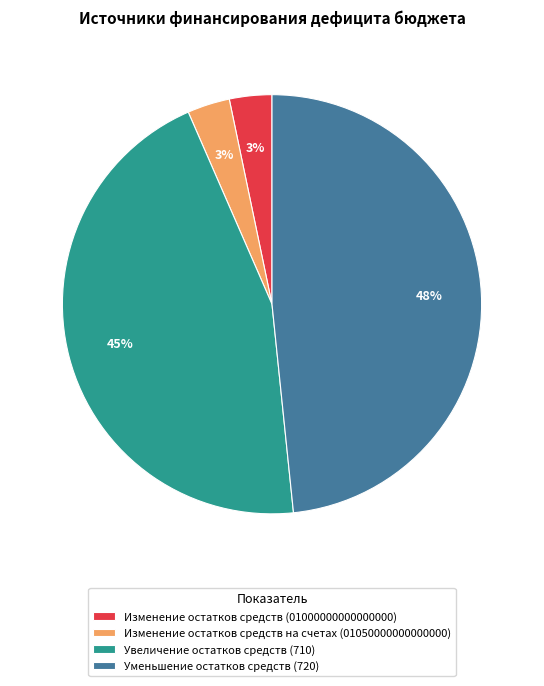

The Увеличение остатков средств (710) slice represents 37% of the pie. True or false?

False